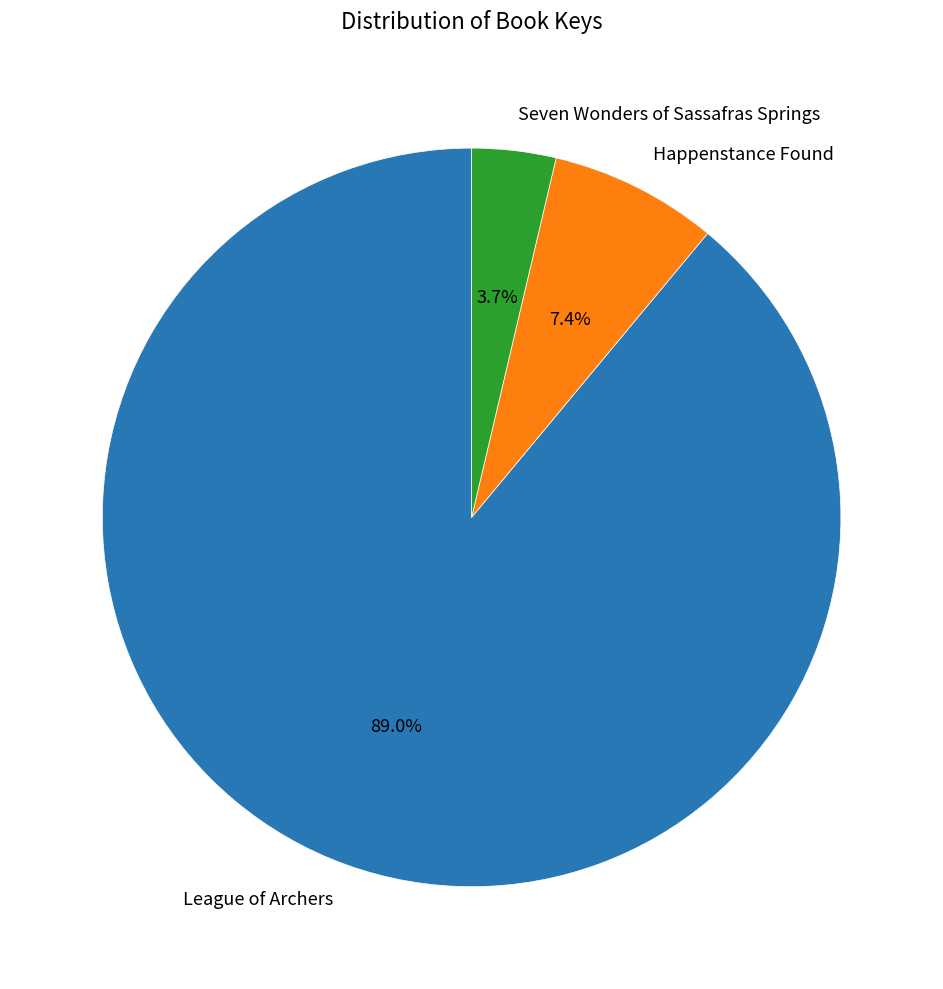

Does Seven Wonders of Sassafras Springs represent more than half of the total?

No